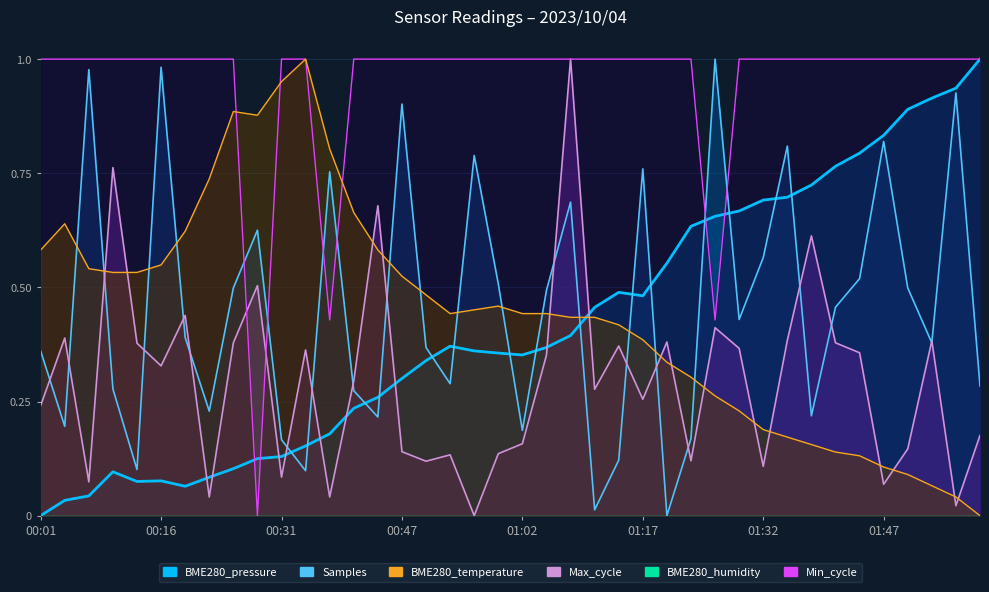

The value of BME280_temperature at 01:02 is 0.4. True or false?

True